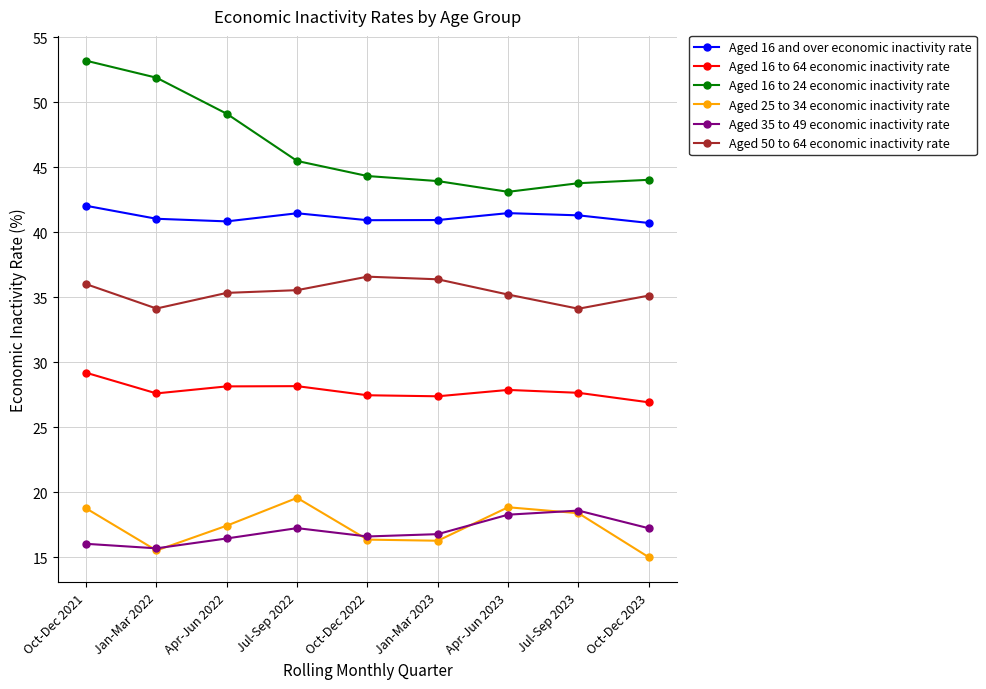

What position from the left is Jan-Mar 2022?

2